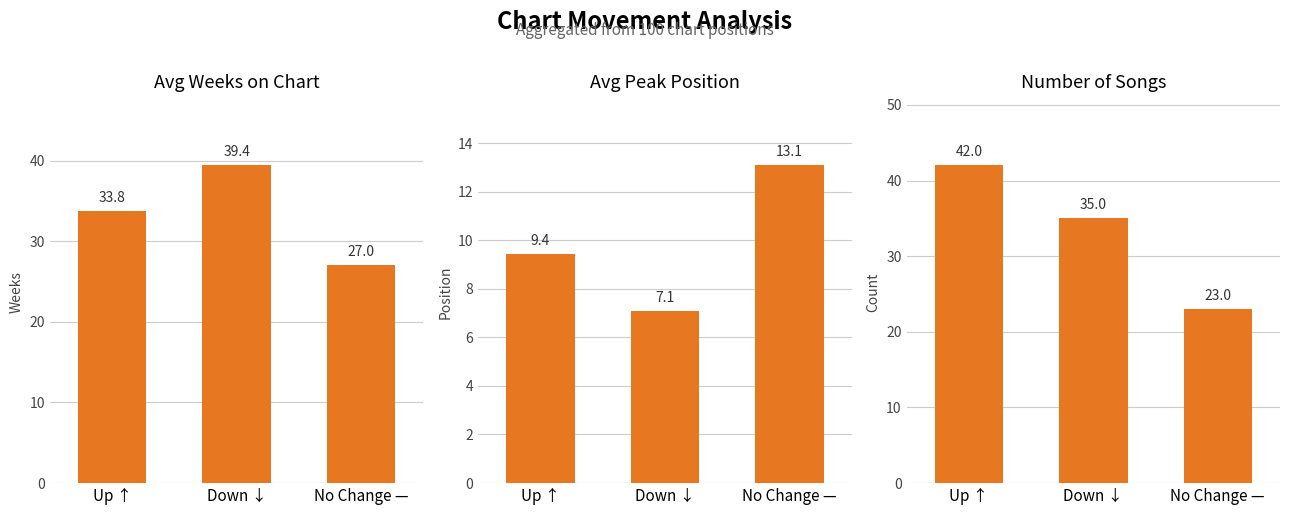

Which series has the largest total across all categories?

Avg Weeks on Chart